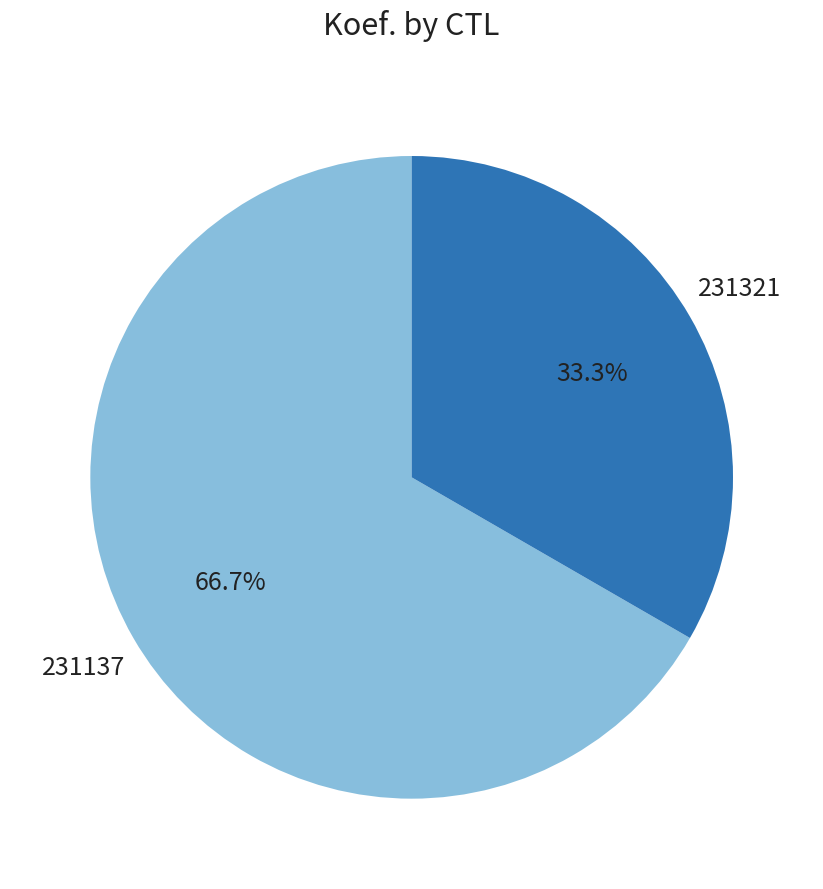

Does any single category account for the majority?

Yes